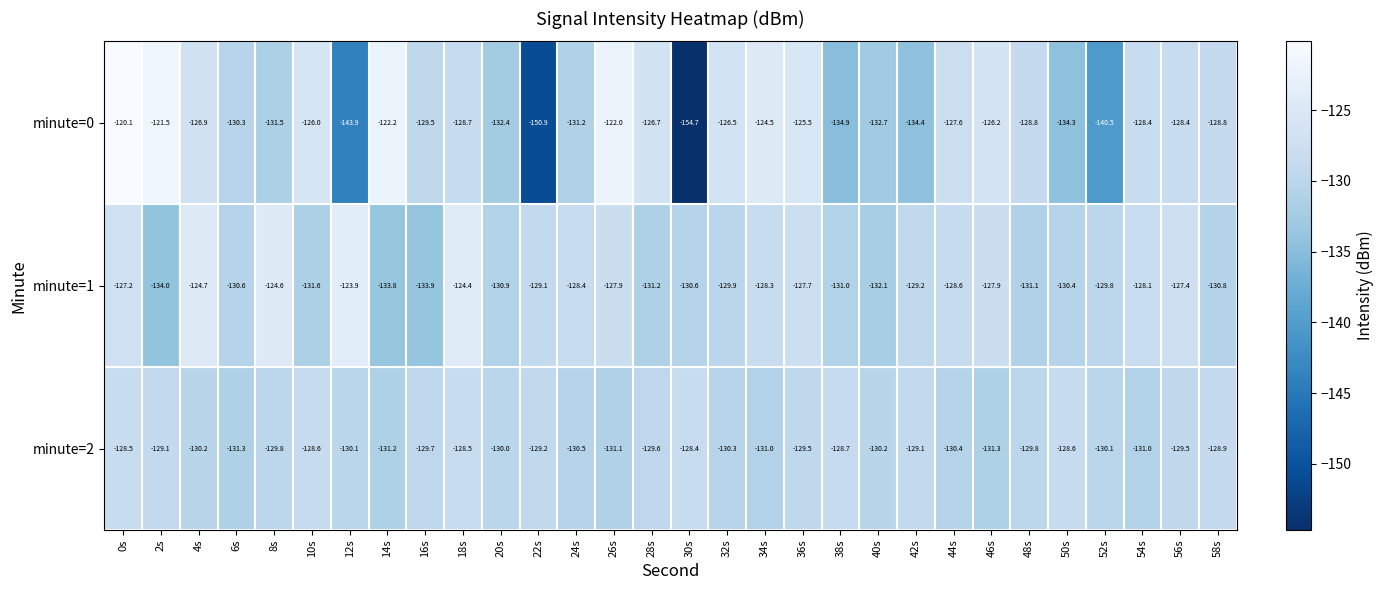

At which category is the sum across all series the highest?

0s